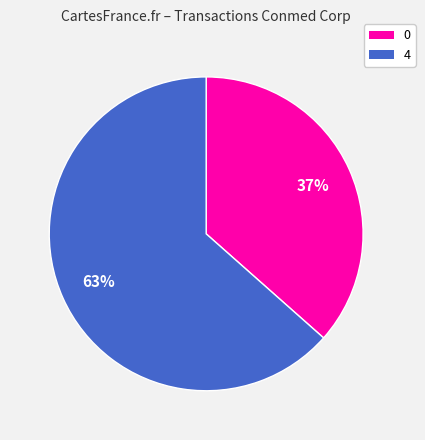

How many slices are in this pie chart?

2